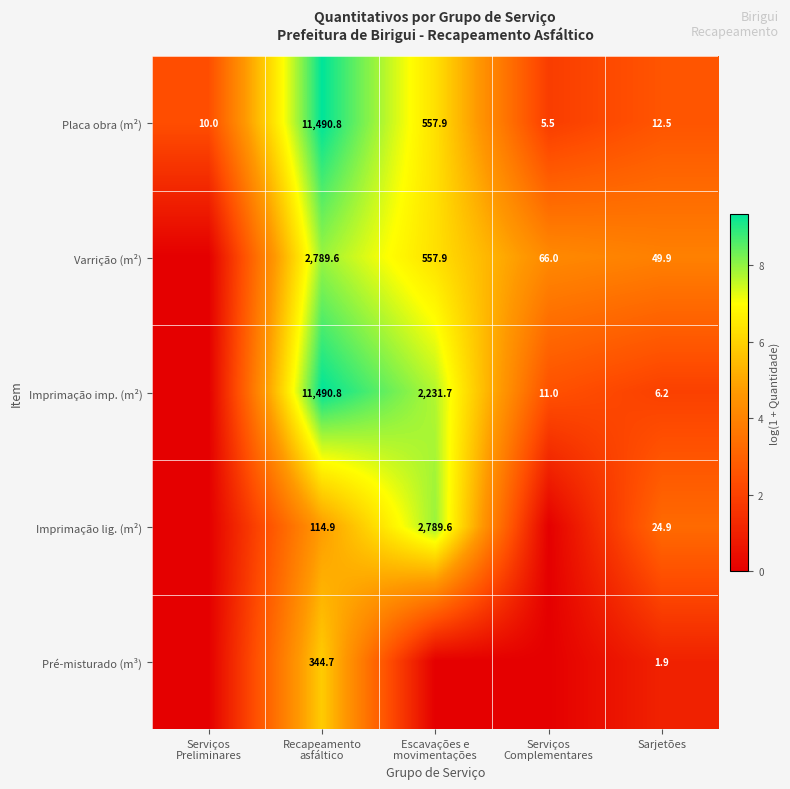

Rank the series at Sarjetões from lowest to highest value.

Pré-misturado (m³), Imprimação imp. (m²), Placa obra (m²), Imprimação lig. (m²), Varrição (m²)